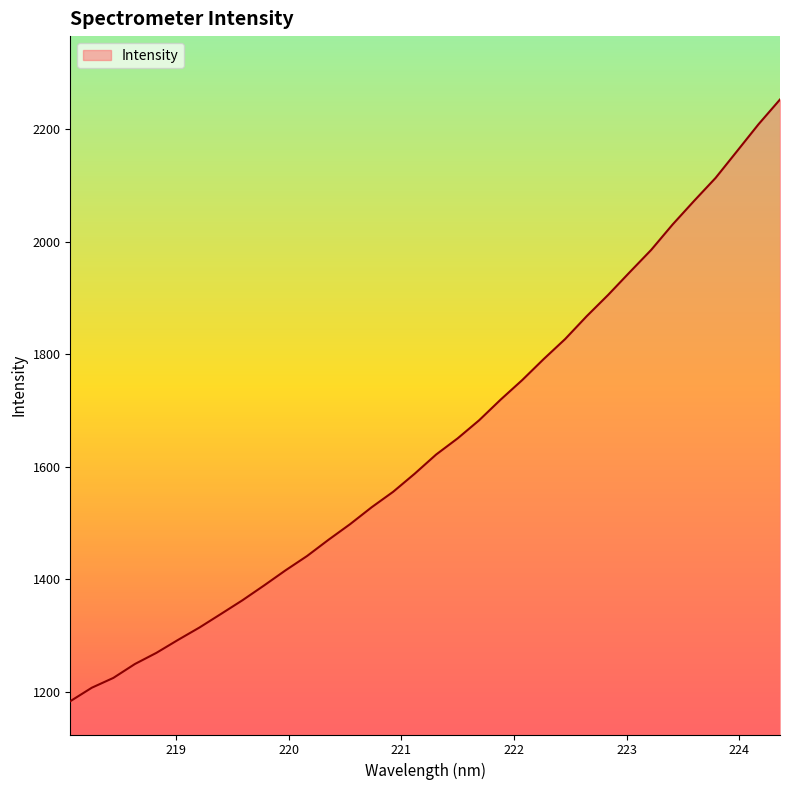

What is the greatest value displayed?

2253.3